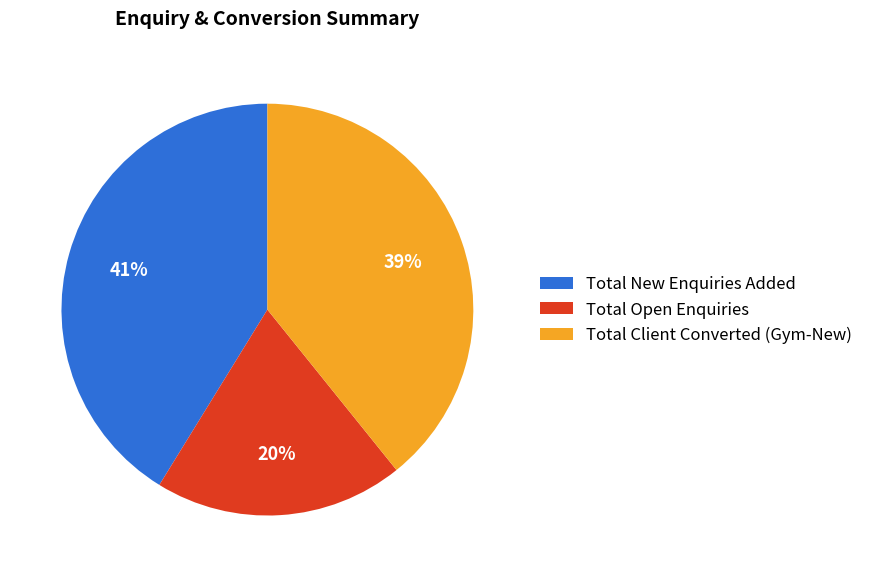

How many slices are in this pie chart?

3